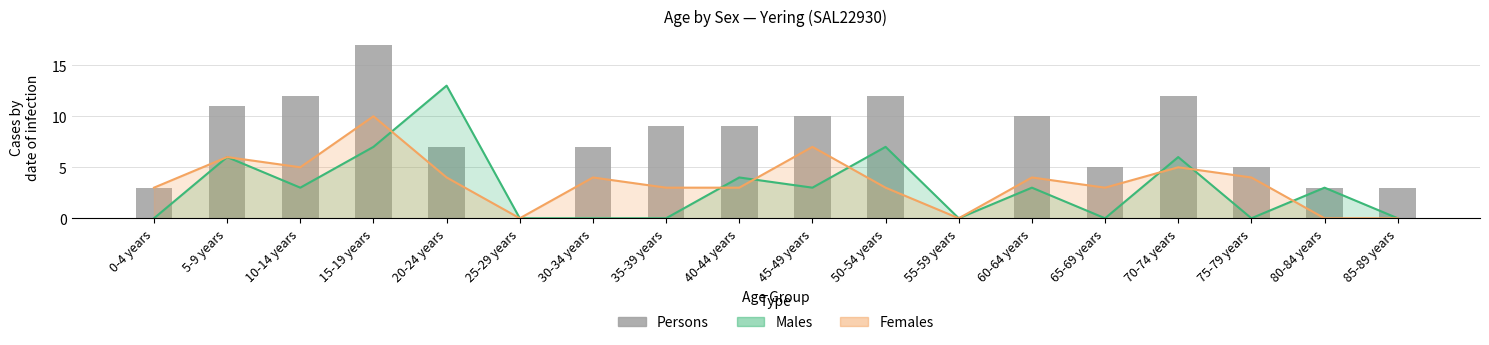

Approximately how many times larger is the value at 80-84 years compared to 30-34 years?

0.4